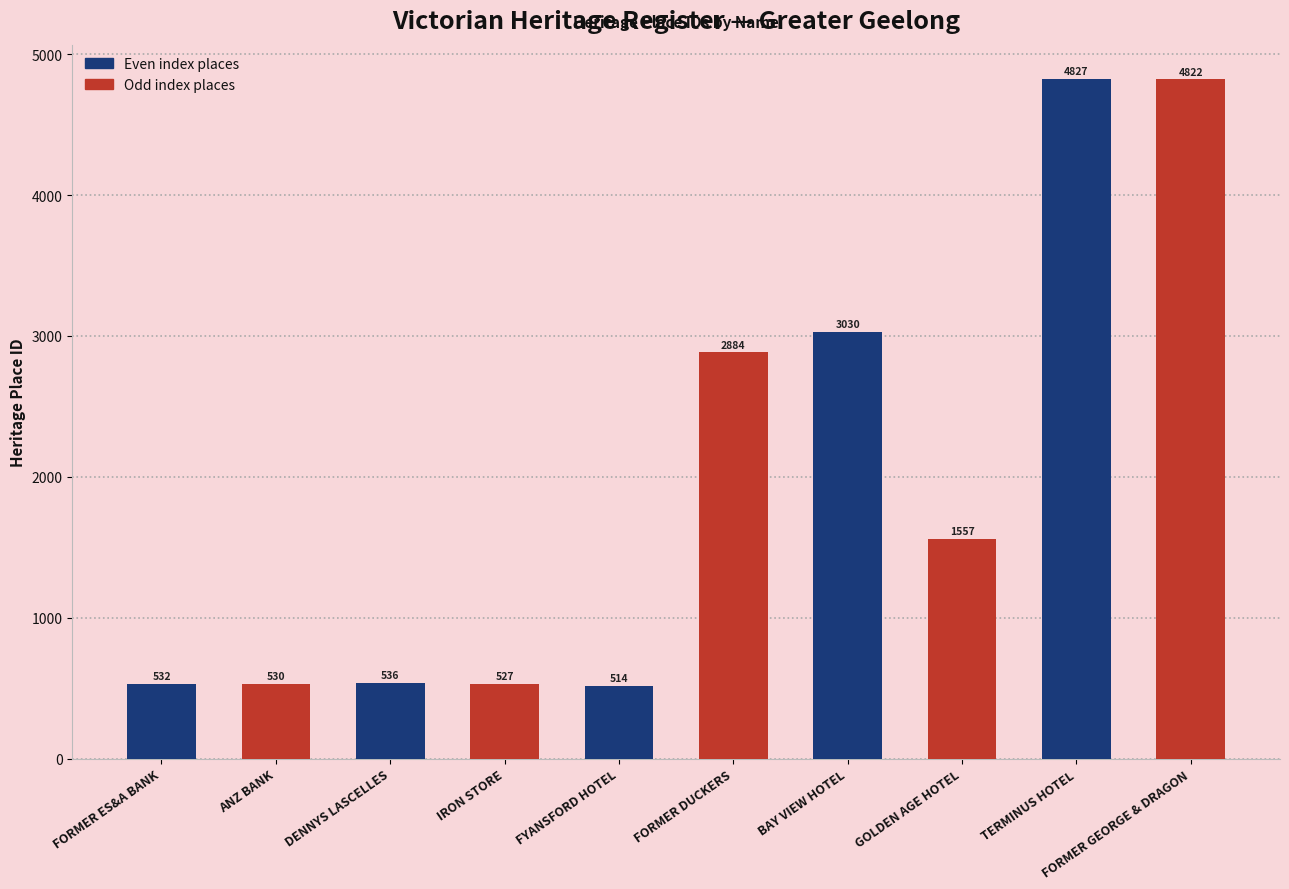

What is the difference between the values at FYANSFORD HOTEL and GOLDEN AGE HOTEL?

1043